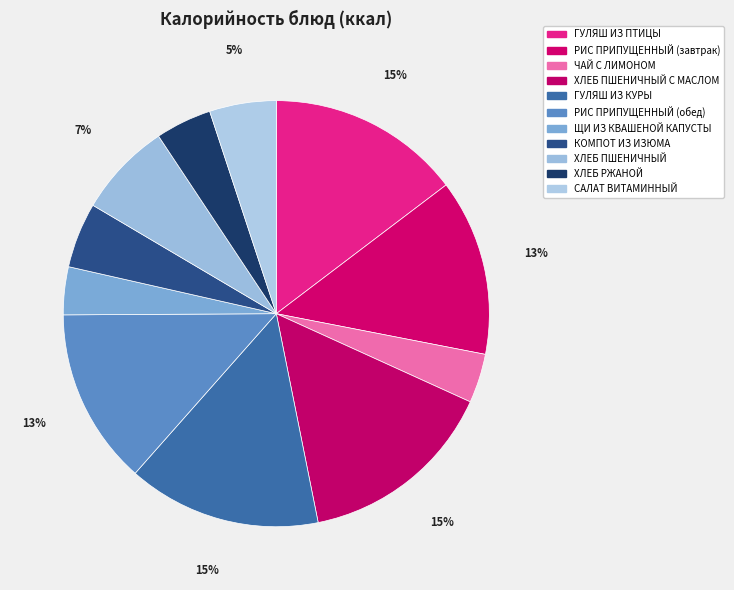

Is there any slice that represents more than half of the pie?

No